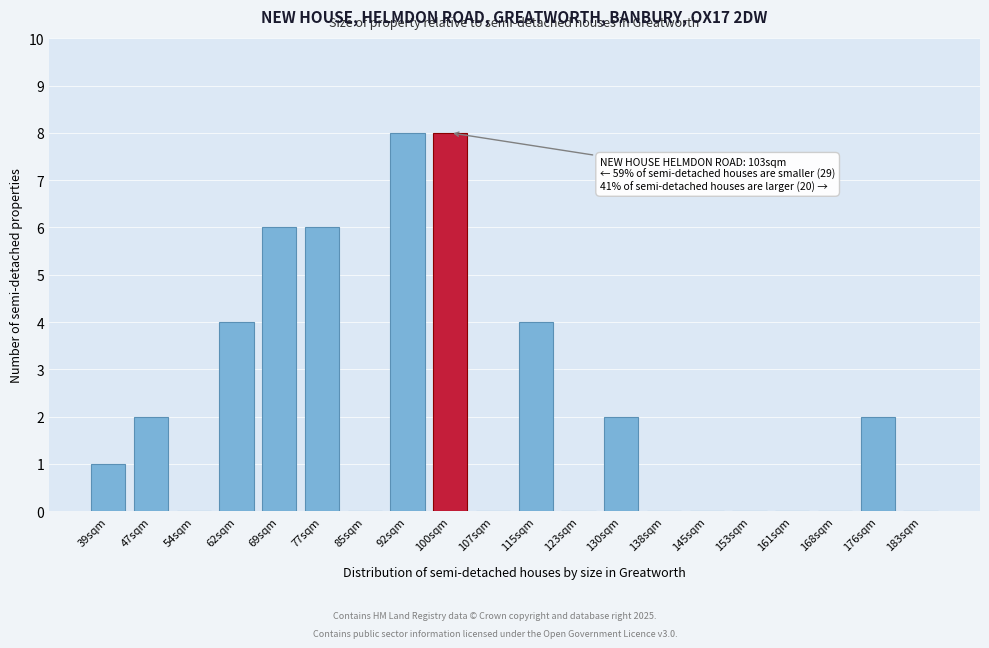

Reading left to right, extract all data points from this chart.

39sqm=1	47sqm=2	54sqm=0	62sqm=4	69sqm=6	77sqm=6	85sqm=0	92sqm=8	100sqm=8	107sqm=0	115sqm=4	123sqm=0	130sqm=2	138sqm=0	145sqm=0	153sqm=0	161sqm=0	168sqm=0	176sqm=2	183sqm=0